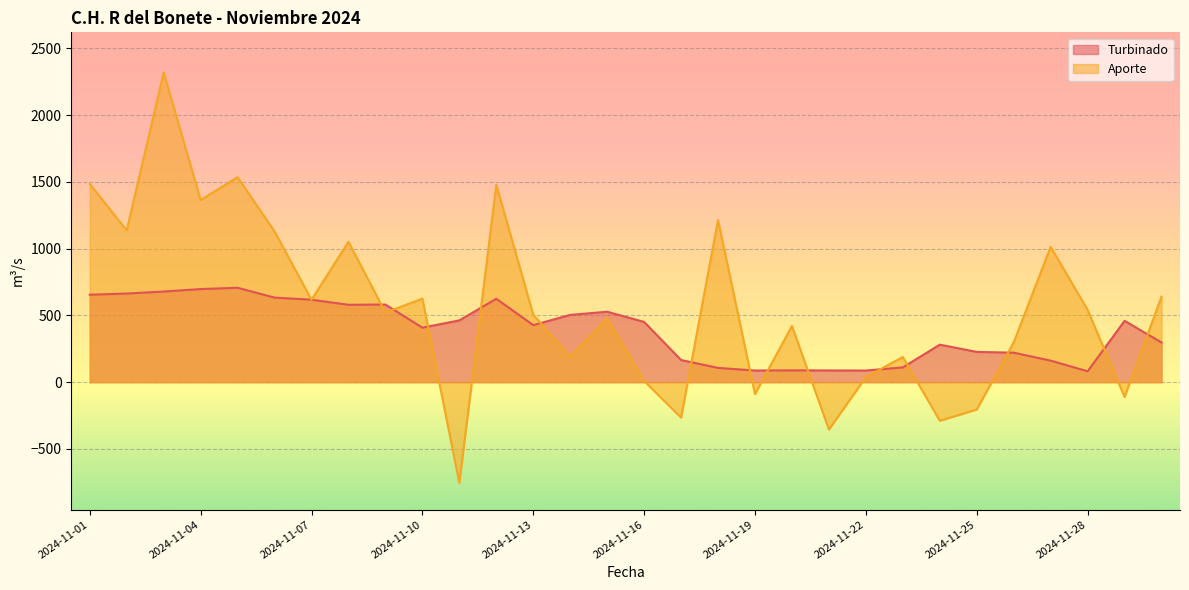

Is it true that Aporte equals 1014.2 at 2024-11-27?

True